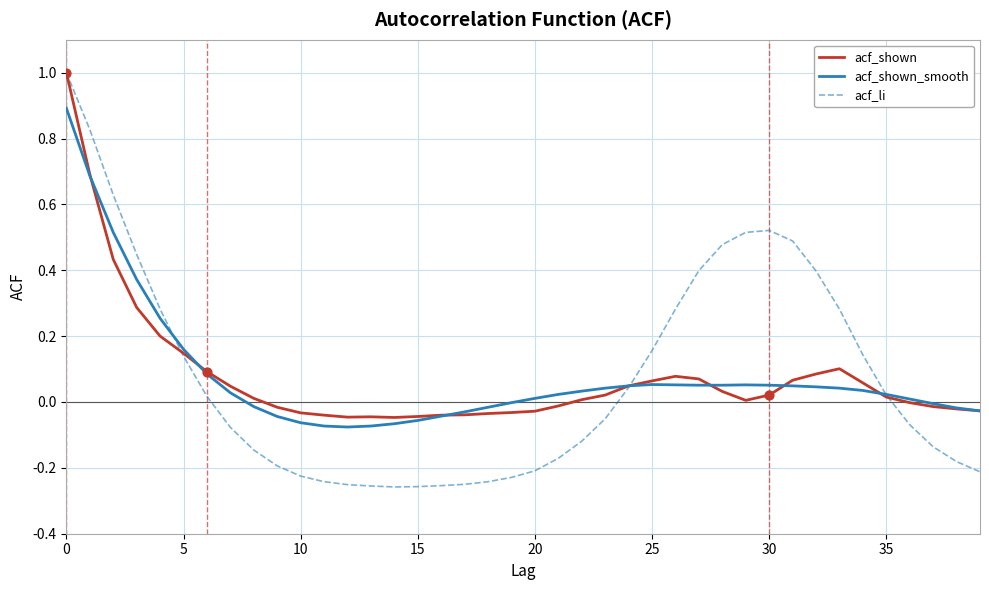

Which series has the widest spread of values?

acf_li